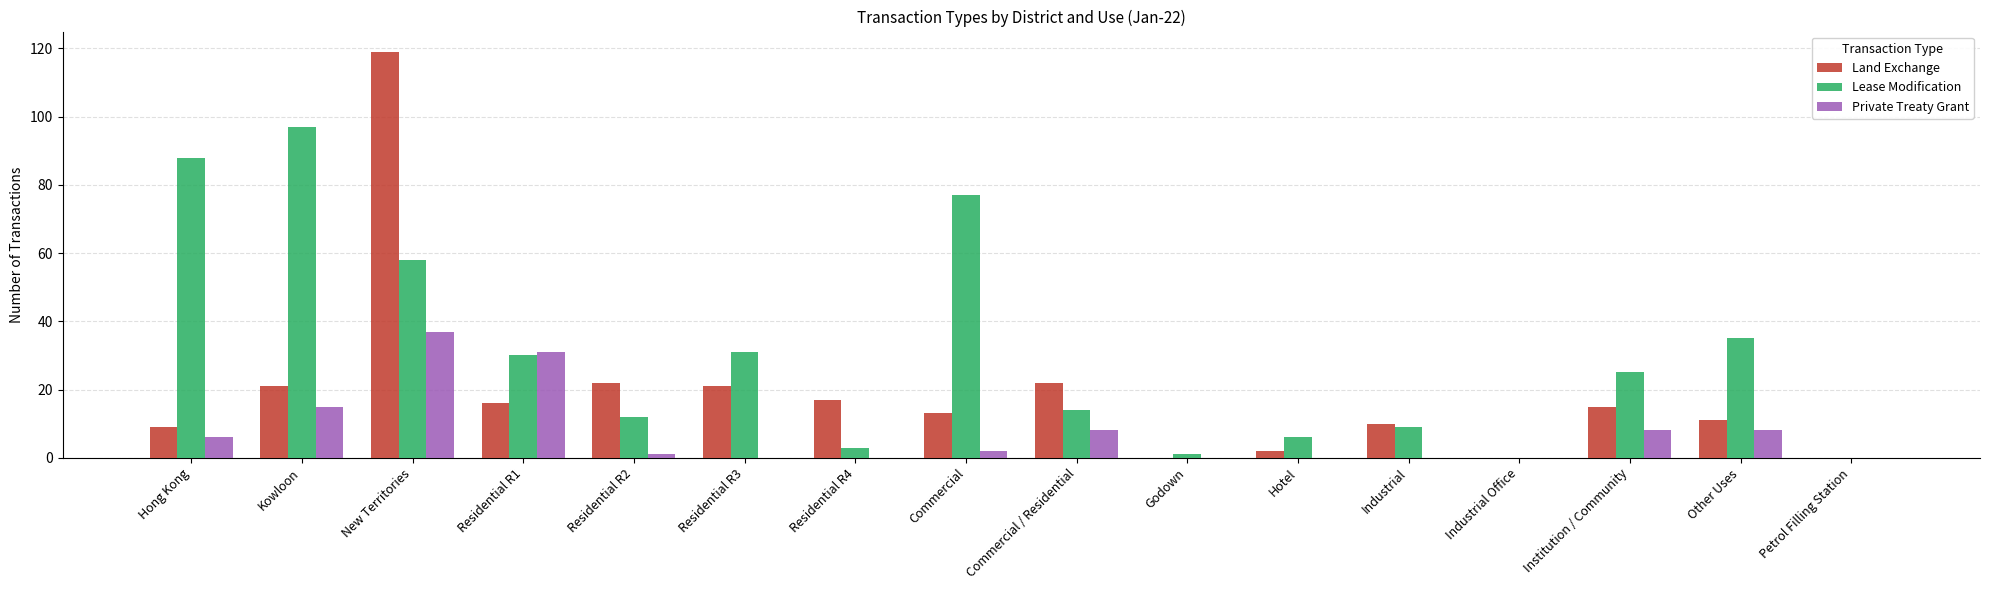

Reading left to right, extract all data points from this chart.

Land Exchange: 9	21	119	16	22	21	17	13	22	0	2	10	0	15	11	0
Lease Modification: 88	97	58	30	12	31	3	77	14	1	6	9	0	25	35	0
Private Treaty Grant: 6	15	37	31	1	0	0	2	8	0	0	0	0	8	8	0